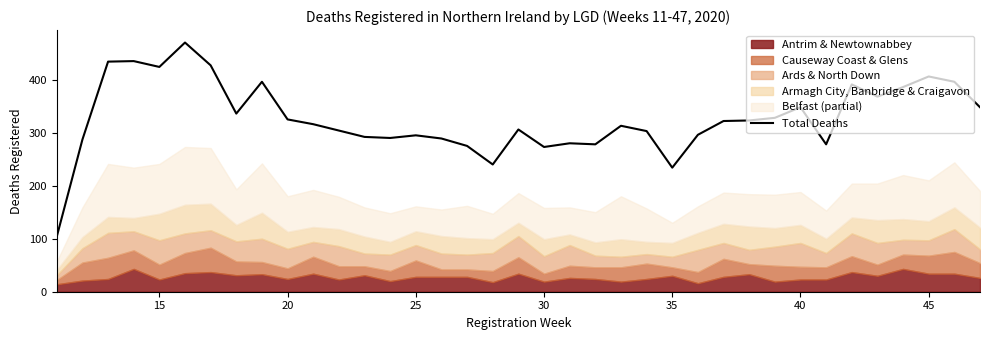

How many lines are shown in the chart?

1